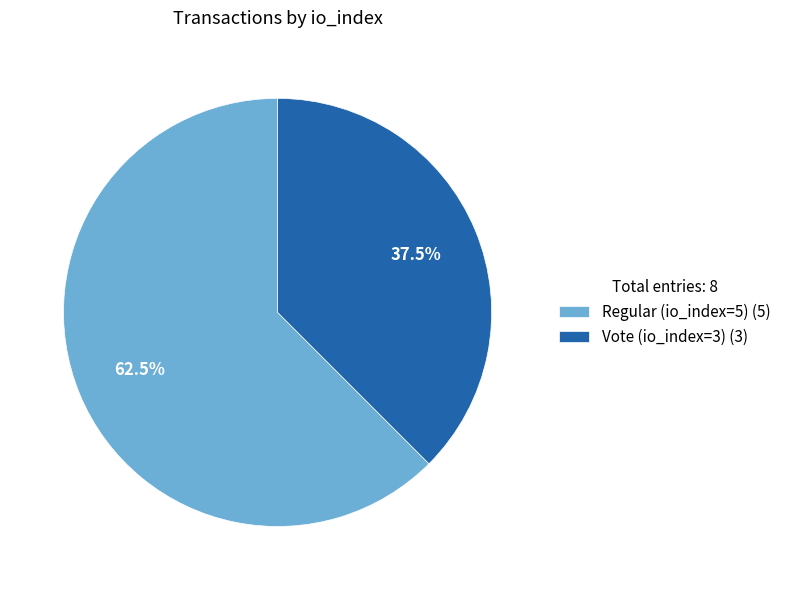

To the nearest percent, what is the combined percentage of Vote (io_index=3) and Regular (io_index=5)?

100%